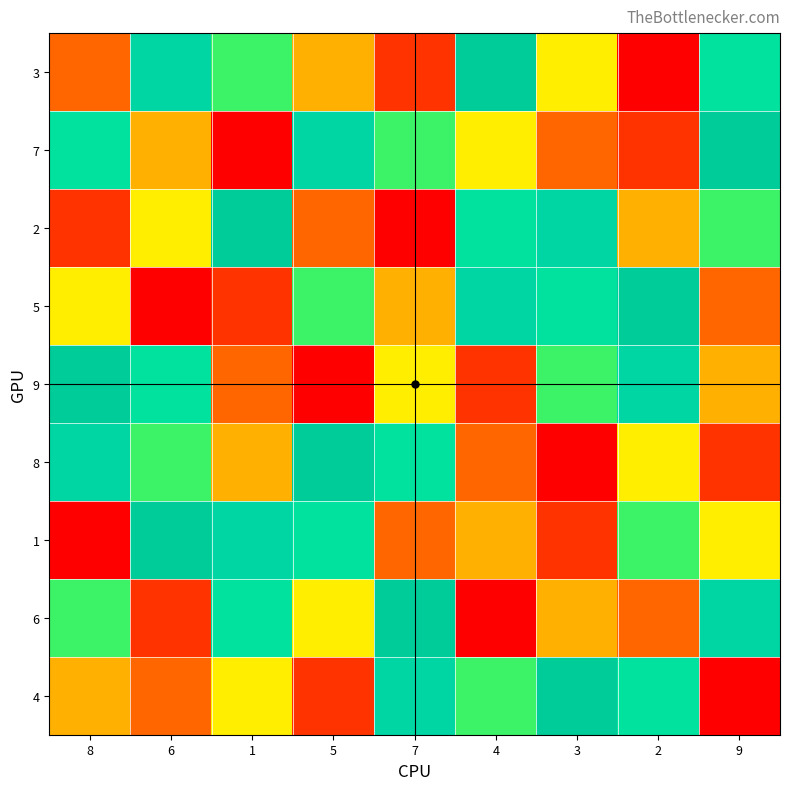

List the series in order of their peak value, lowest first.

3, 7, 2, 5, 9, 8, 1, 6, 4